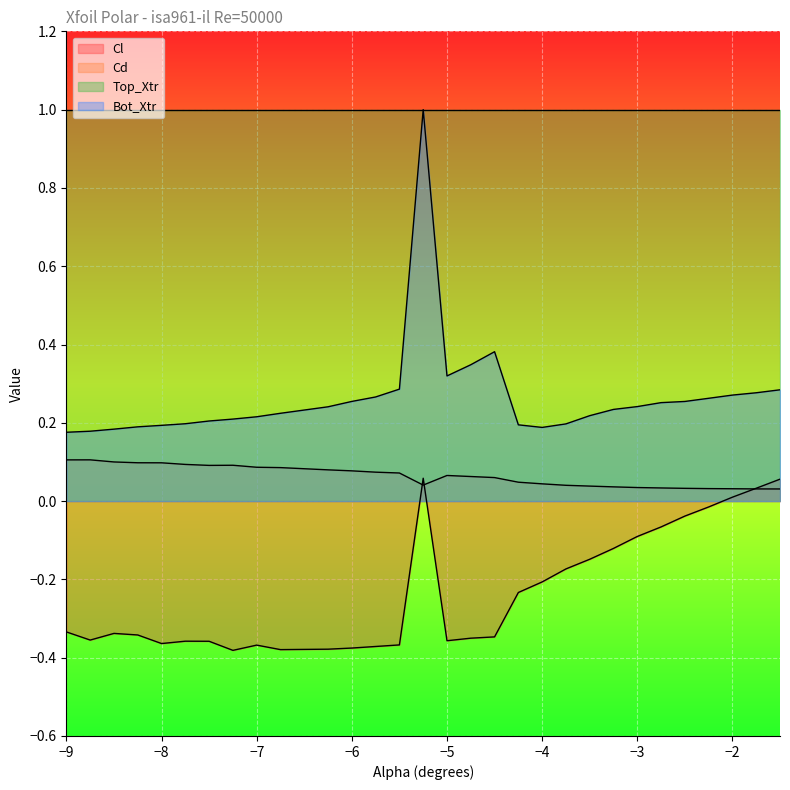

What is the maximum value shown in the chart?

1.0